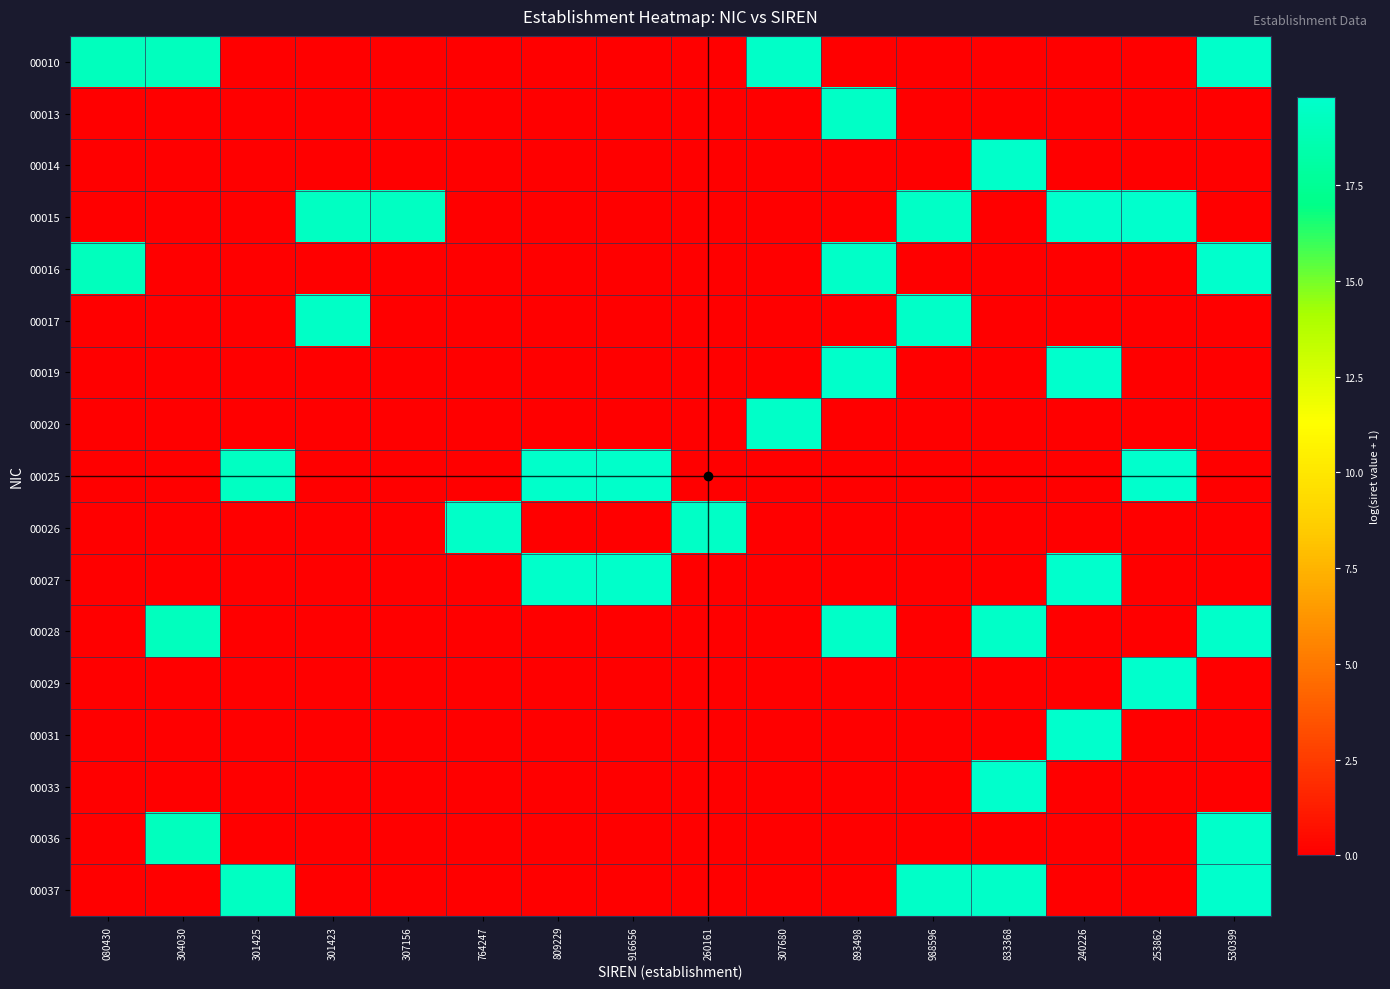

Reading left to right, extract all data points from this chart.

00010: 080430=19.2	304030=19.2	301425=0.0	301423=0.0	307156=0.0	764247=0.0	809229=0.0	916656=0.0	260161=0.0	307680=19.6	893498=0.0	988596=0.0	833368=0.0	240226=0.0	253862=0.0	530399=19.7
00013: 080430=0.0	304030=0.0	301425=0.0	301423=0.0	307156=0.0	764247=0.0	809229=0.0	916656=0.0	260161=0.0	307680=0.0	893498=19.6	988596=0.0	833368=0.0	240226=0.0	253862=0.0	530399=0.0
00014: 080430=0.0	304030=0.0	301425=0.0	301423=0.0	307156=0.0	764247=0.0	809229=0.0	916656=0.0	260161=0.0	307680=0.0	893498=0.0	988596=0.0	833368=19.7	240226=0.0	253862=0.0	530399=0.0
00015: 080430=0.0	304030=0.0	301425=0.0	301423=19.4	307156=19.4	764247=0.0	809229=0.0	916656=0.0	260161=0.0	307680=0.0	893498=0.0	988596=19.6	833368=0.0	240226=19.8	253862=19.8	530399=0.0
00016: 080430=19.1	304030=0.0	301425=0.0	301423=0.0	307156=0.0	764247=0.0	809229=0.0	916656=0.0	260161=0.0	307680=0.0	893498=19.6	988596=0.0	833368=0.0	240226=0.0	253862=0.0	530399=19.8
00017: 080430=0.0	304030=0.0	301425=0.0	301423=19.5	307156=0.0	764247=0.0	809229=0.0	916656=0.0	260161=0.0	307680=0.0	893498=0.0	988596=19.6	833368=0.0	240226=0.0	253862=0.0	530399=0.0
00019: 080430=0.0	304030=0.0	301425=0.0	301423=0.0	307156=0.0	764247=0.0	809229=0.0	916656=0.0	260161=0.0	307680=0.0	893498=19.7	988596=0.0	833368=0.0	240226=19.8	253862=0.0	530399=0.0
00020: 080430=0.0	304030=0.0	301425=0.0	301423=0.0	307156=0.0	764247=0.0	809229=0.0	916656=0.0	260161=0.0	307680=19.6	893498=0.0	988596=0.0	833368=0.0	240226=0.0	253862=0.0	530399=0.0
00025: 080430=0.0	304030=0.0	301425=19.4	301423=0.0	307156=0.0	764247=0.0	809229=19.7	916656=19.7	260161=0.0	307680=0.0	893498=0.0	988596=0.0	833368=0.0	240226=0.0	253862=19.8	530399=0.0
00026: 080430=0.0	304030=0.0	301425=0.0	301423=0.0	307156=0.0	764247=19.6	809229=0.0	916656=0.0	260161=19.6	307680=0.0	893498=0.0	988596=0.0	833368=0.0	240226=0.0	253862=0.0	530399=0.0
00027: 080430=0.0	304030=0.0	301425=0.0	301423=0.0	307156=0.0	764247=0.0	809229=19.7	916656=19.7	260161=0.0	307680=0.0	893498=0.0	988596=0.0	833368=0.0	240226=19.8	253862=0.0	530399=0.0
00028: 080430=0.0	304030=19.2	301425=0.0	301423=0.0	307156=0.0	764247=0.0	809229=0.0	916656=0.0	260161=0.0	307680=0.0	893498=19.6	988596=0.0	833368=19.6	240226=0.0	253862=0.0	530399=19.7
00029: 080430=0.0	304030=0.0	301425=0.0	301423=0.0	307156=0.0	764247=0.0	809229=0.0	916656=0.0	260161=0.0	307680=0.0	893498=0.0	988596=0.0	833368=0.0	240226=0.0	253862=19.8	530399=0.0
00031: 080430=0.0	304030=0.0	301425=0.0	301423=0.0	307156=0.0	764247=0.0	809229=0.0	916656=0.0	260161=0.0	307680=0.0	893498=0.0	988596=0.0	833368=0.0	240226=19.8	253862=0.0	530399=0.0
00033: 080430=0.0	304030=0.0	301425=0.0	301423=0.0	307156=0.0	764247=0.0	809229=0.0	916656=0.0	260161=0.0	307680=0.0	893498=0.0	988596=0.0	833368=19.8	240226=0.0	253862=0.0	530399=0.0
00036: 080430=0.0	304030=19.2	301425=0.0	301423=0.0	307156=0.0	764247=0.0	809229=0.0	916656=0.0	260161=0.0	307680=0.0	893498=0.0	988596=0.0	833368=0.0	240226=0.0	253862=0.0	530399=19.7
00037: 080430=0.0	304030=0.0	301425=19.4	301423=0.0	307156=0.0	764247=0.0	809229=0.0	916656=0.0	260161=0.0	307680=0.0	893498=0.0	988596=19.6	833368=19.6	240226=0.0	253862=0.0	530399=19.8